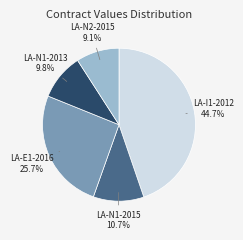

What is the smallest slice in the pie chart?

LA-N2-2015